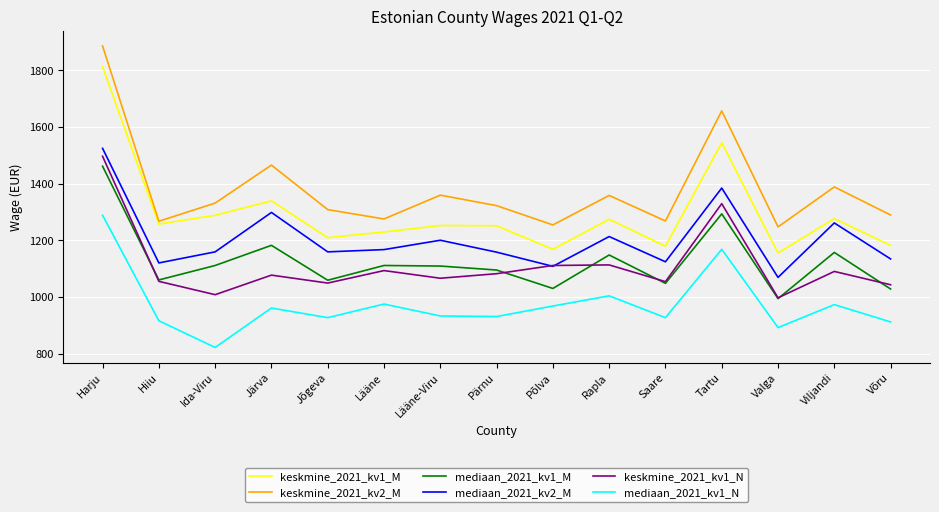

At which category is the sum across all series the highest?

Harju